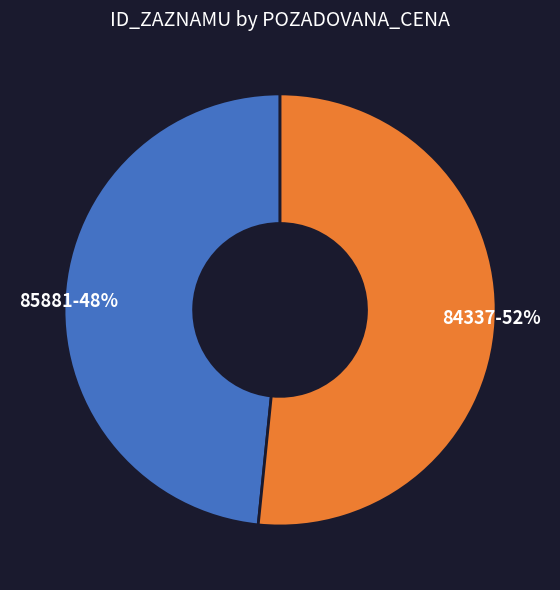

What is the largest slice in the pie chart?

84337